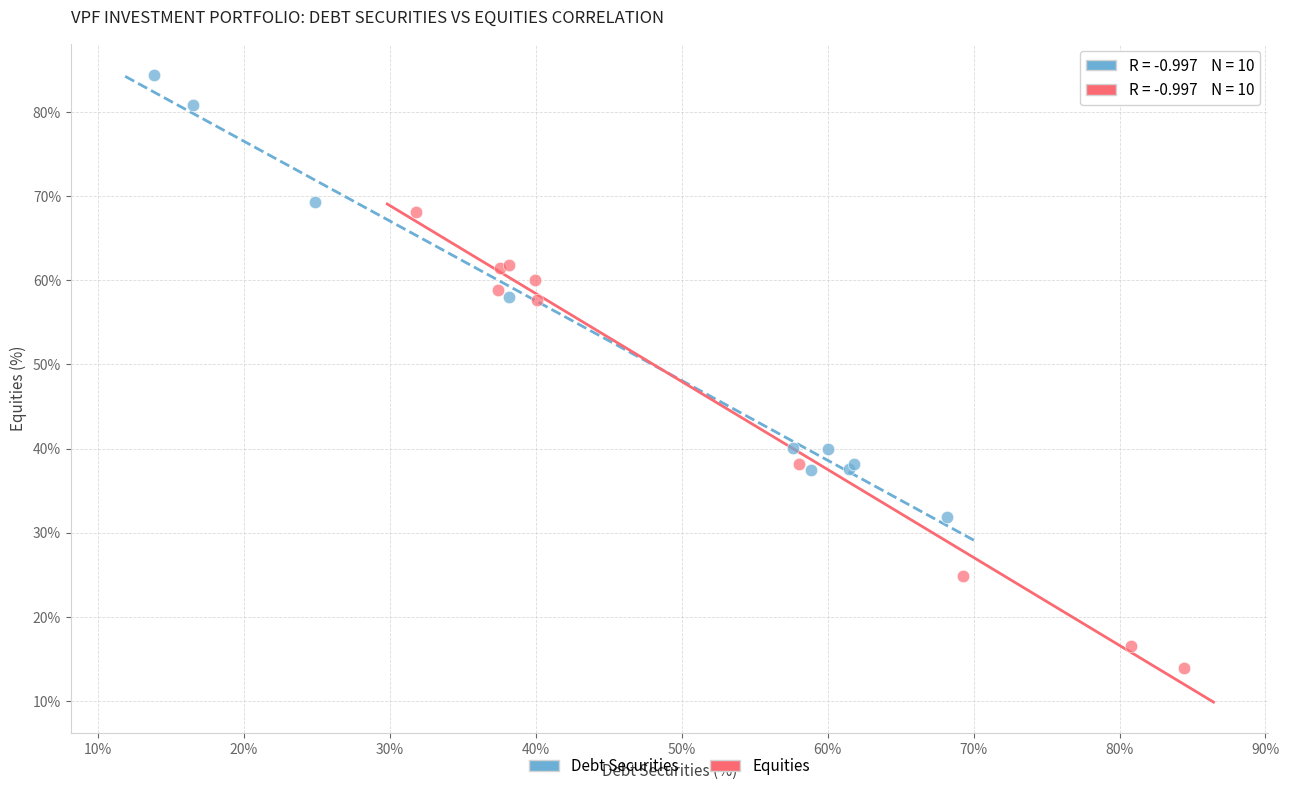

Which series contains the lowest Y value?

Equities